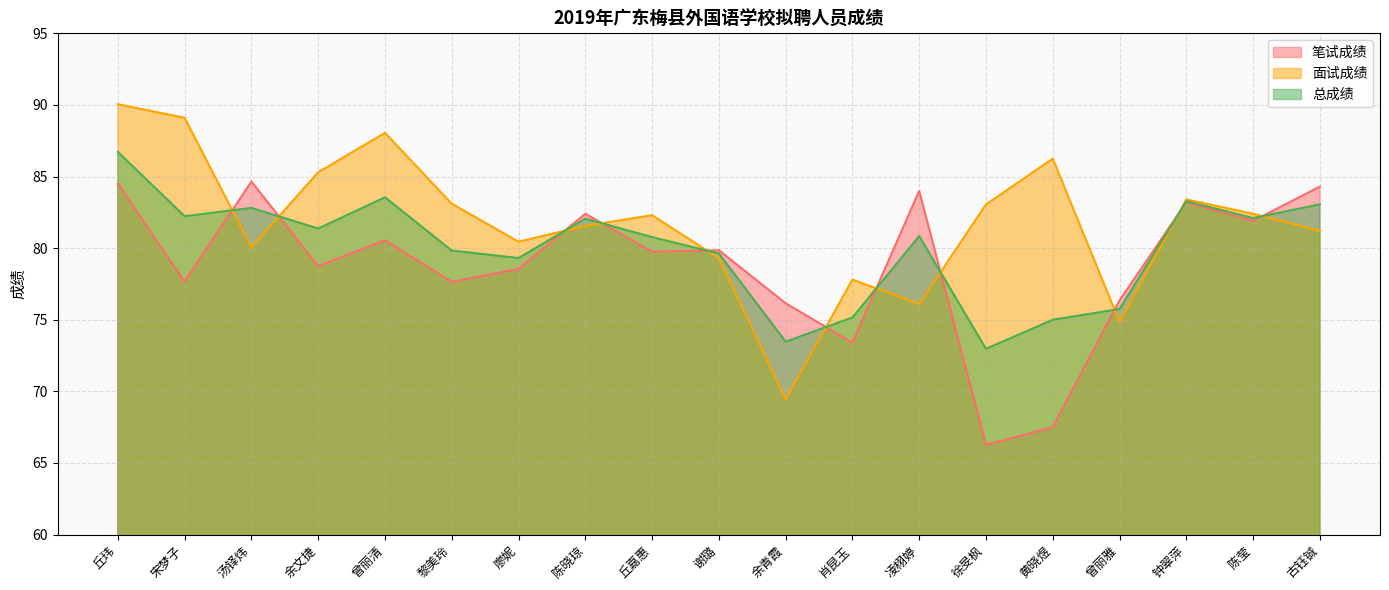

What is the total value across all series at 谢璐?

238.8